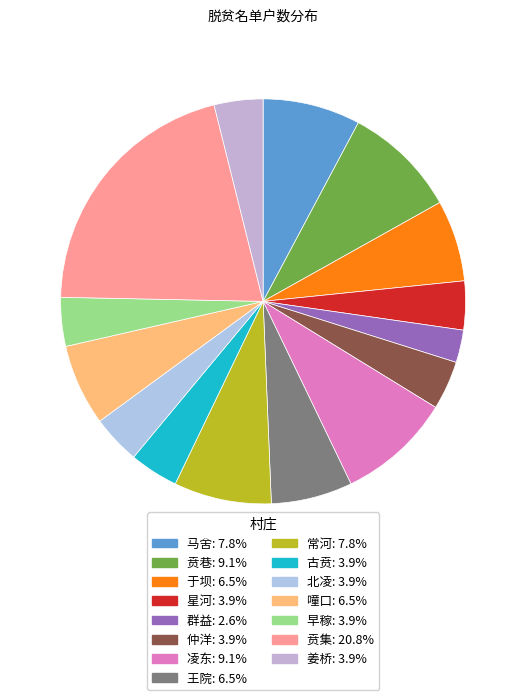

To the nearest percent, what is the difference between the 群益 and 马舍 slice percentages?

5%